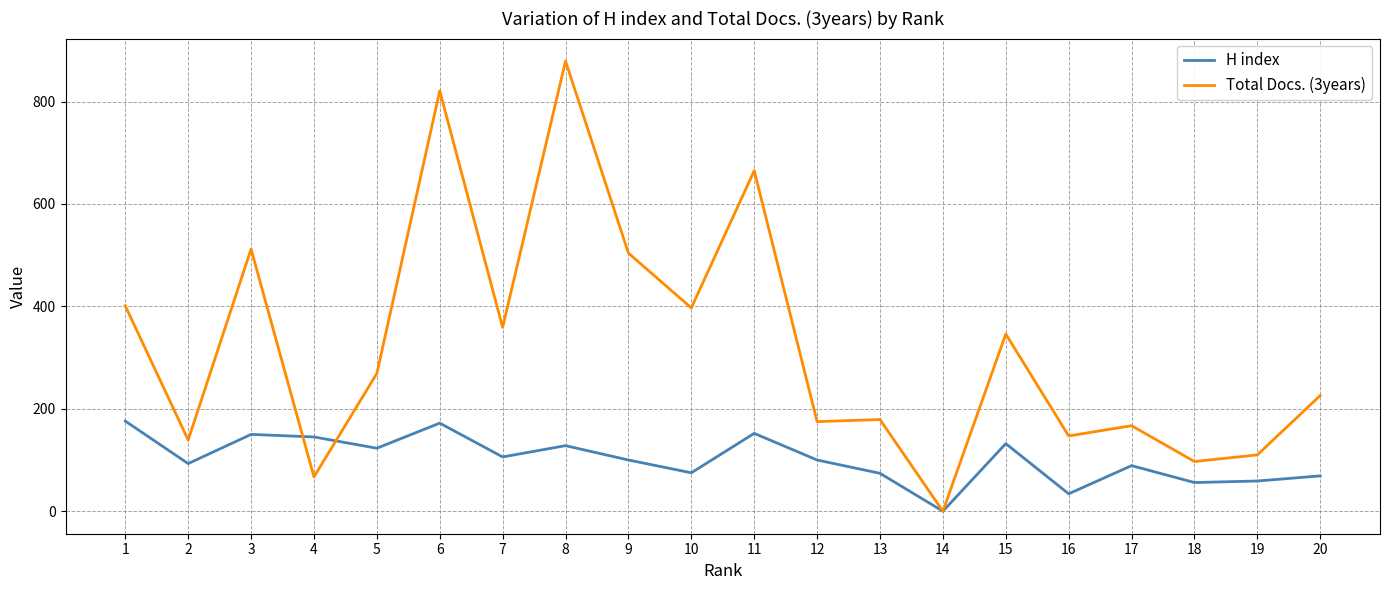

Which series has the largest total across all categories?

Total Docs. (3years)